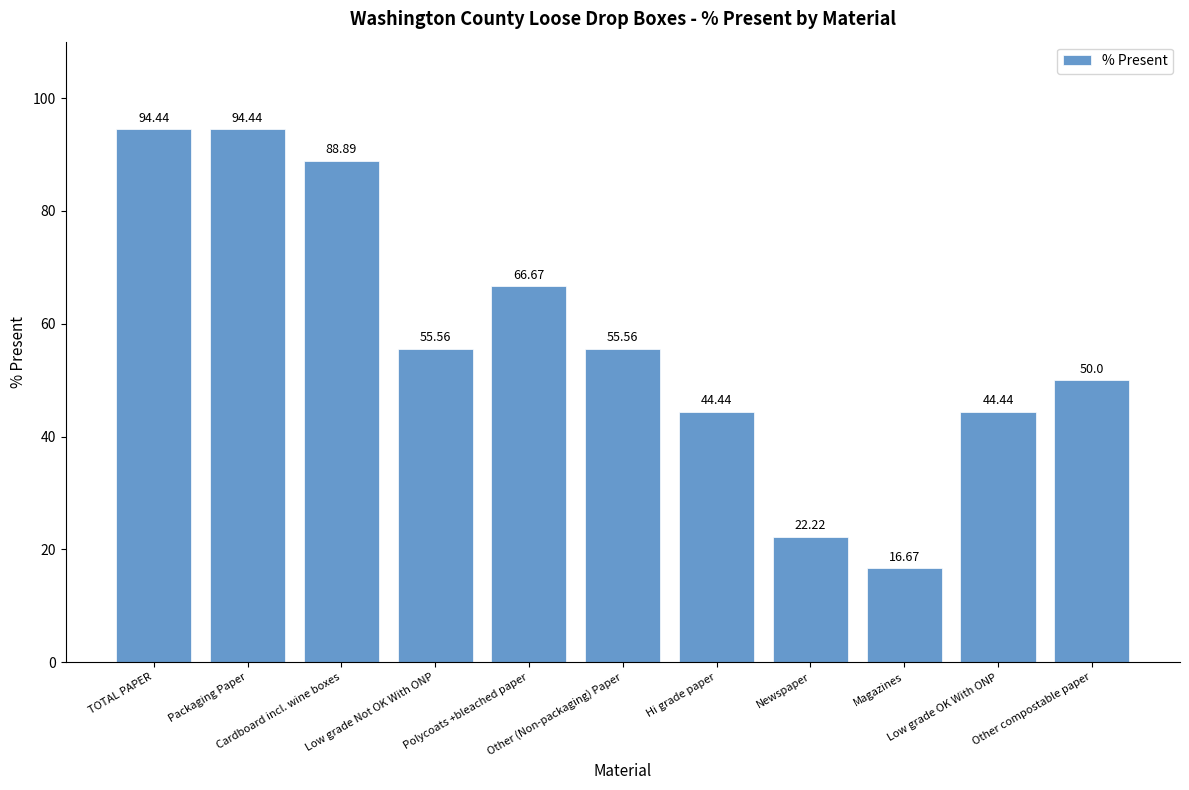

Reading left to right, transcribe all the data shown in this chart.

TOTAL PAPER=94.4	Packaging Paper=94.4	Cardboard incl. wine boxes=88.9	Low grade Not OK With ONP=55.6	Polycoats +bleached paper=66.7	Other (Non-packaging) Paper=55.6	Hi grade paper=44.4	Newspaper=22.2	Magazines=16.7	Low grade OK With ONP=44.4	Other compostable paper=50.0